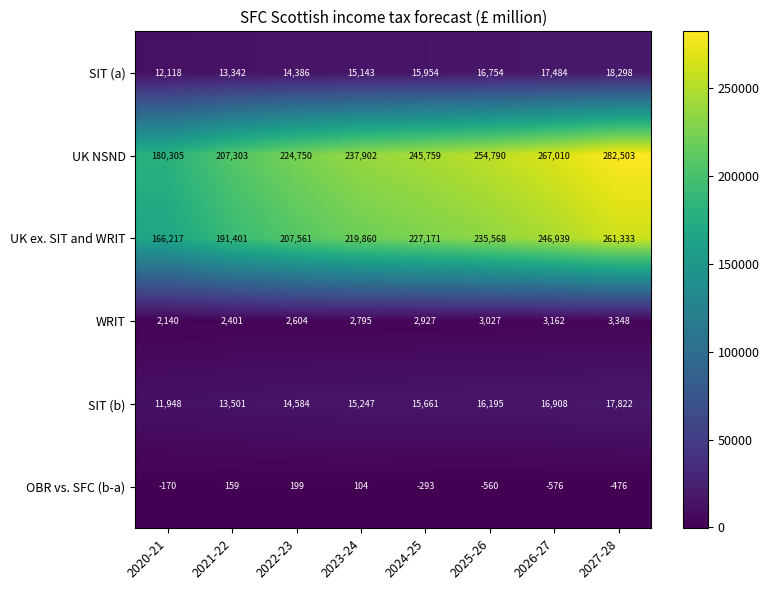

Between 2021-22 and 2023-24, which series saw the biggest shift?

UK NSND